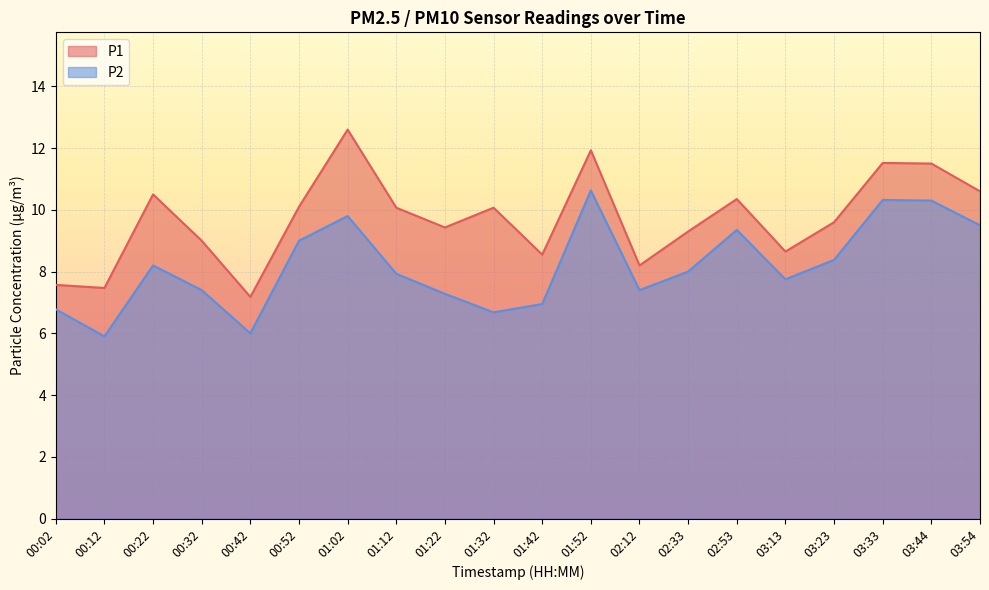

What is the label of the 6th point from the left?

00:52